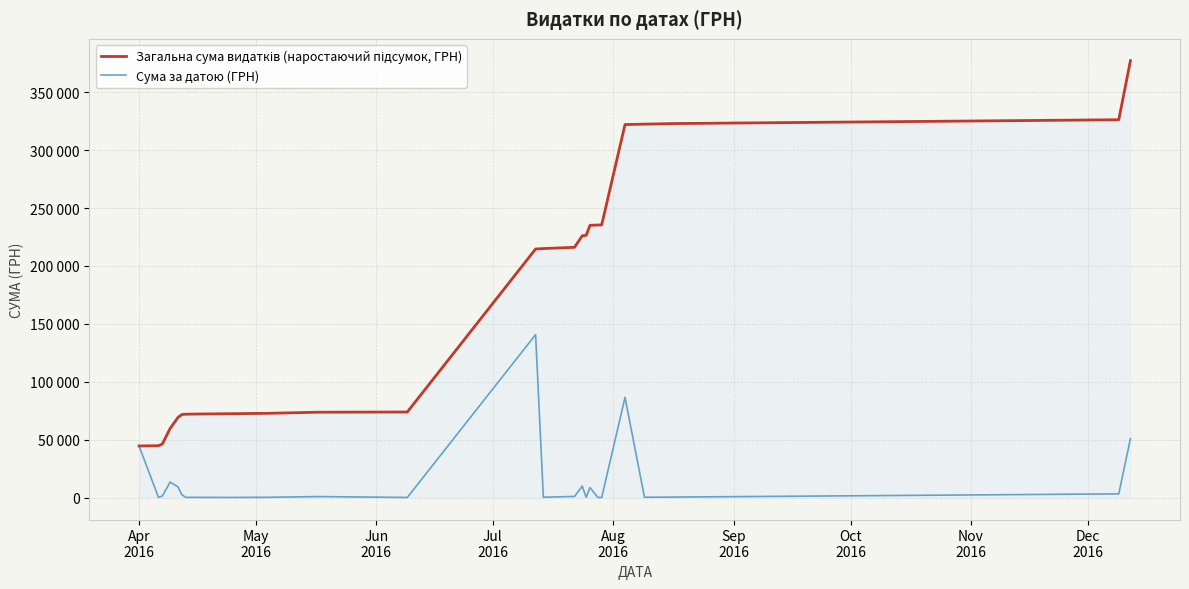

Does the chart have visible grid lines?

Yes